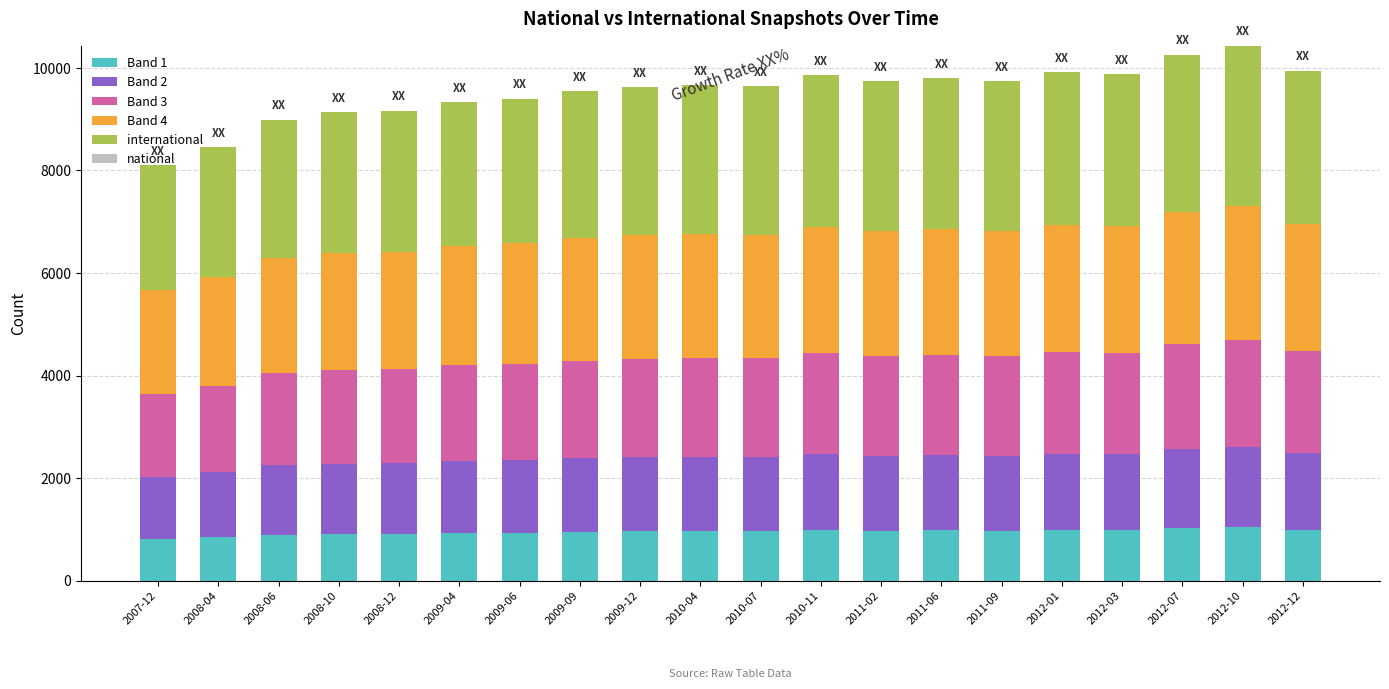

What is the sum of all Band 1 values?

19052